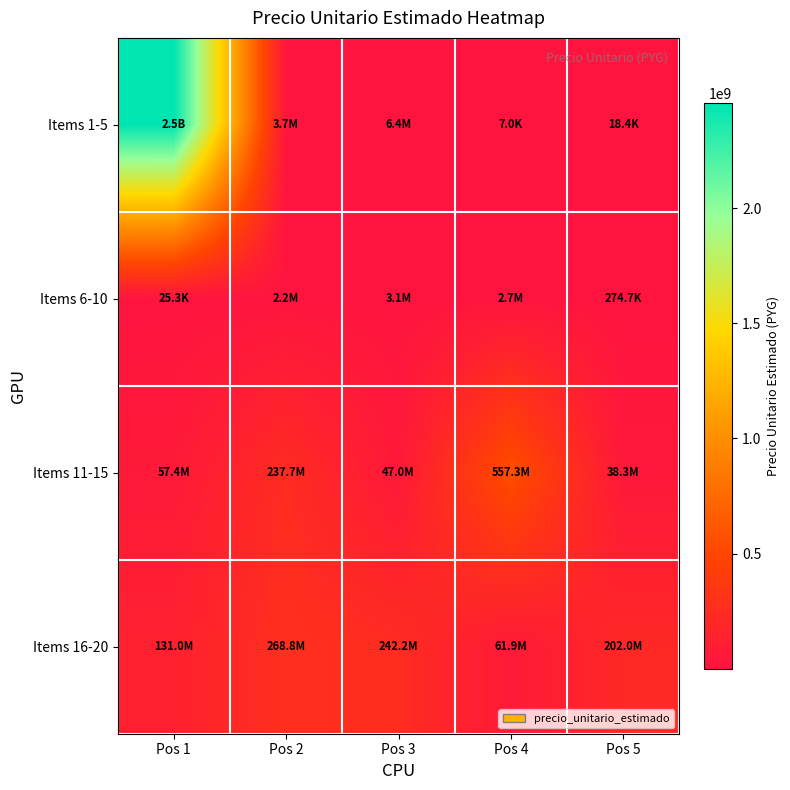

Reading left to right, transcribe all the data shown in this chart.

Items 1-5: Pos 1=2456891475	Pos 2=3726385	Pos 3=6382374	Pos 4=6974	Pos 5=18440
Items 6-10: Pos 1=25277	Pos 2=2151633	Pos 3=3106610	Pos 4=2739578	Pos 5=274734
Items 11-15: Pos 1=57448728	Pos 2=237737324	Pos 3=47027250	Pos 4=557314971	Pos 5=38285934
Items 16-20: Pos 1=131030849	Pos 2=268805369	Pos 3=242248618	Pos 4=61858314	Pos 5=202043342